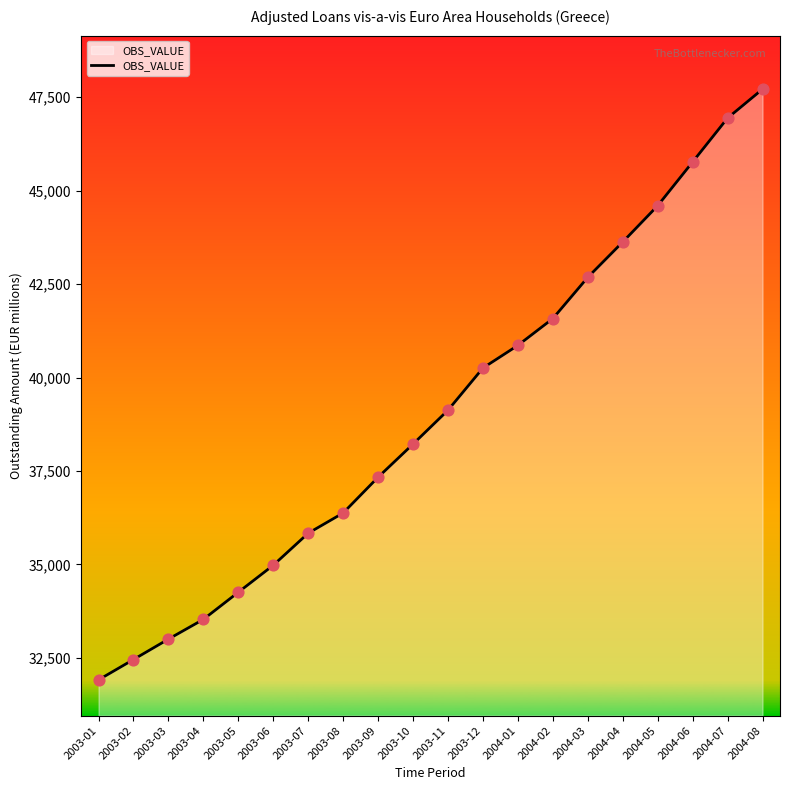

Between 2003-04 and 2004-07, which is larger?

2004-07